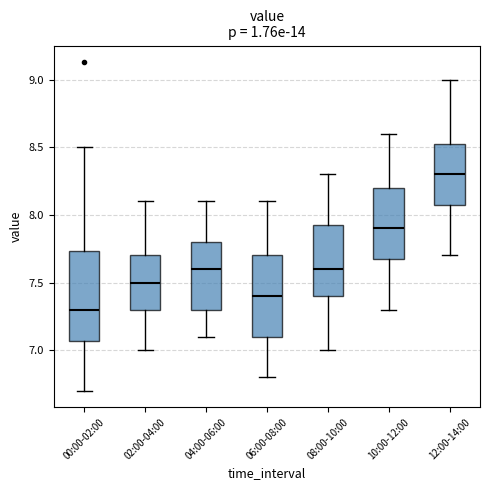

Which box is the tallest, from its lower edge to its upper edge?

00:00-02:00